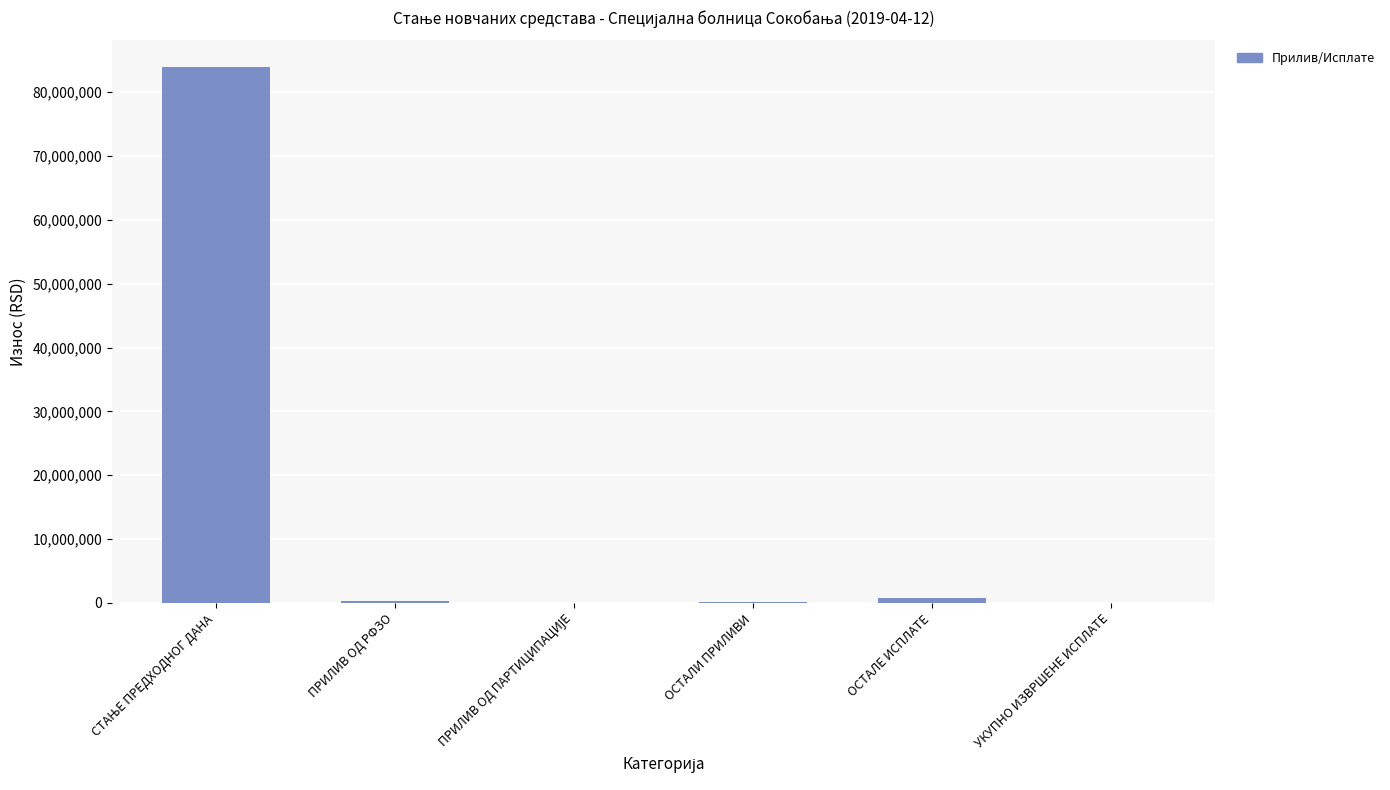

The value at УКУПНО ИЗВРШЕНЕ ИСПЛАТЕ is -53334473.5. True or false?

False